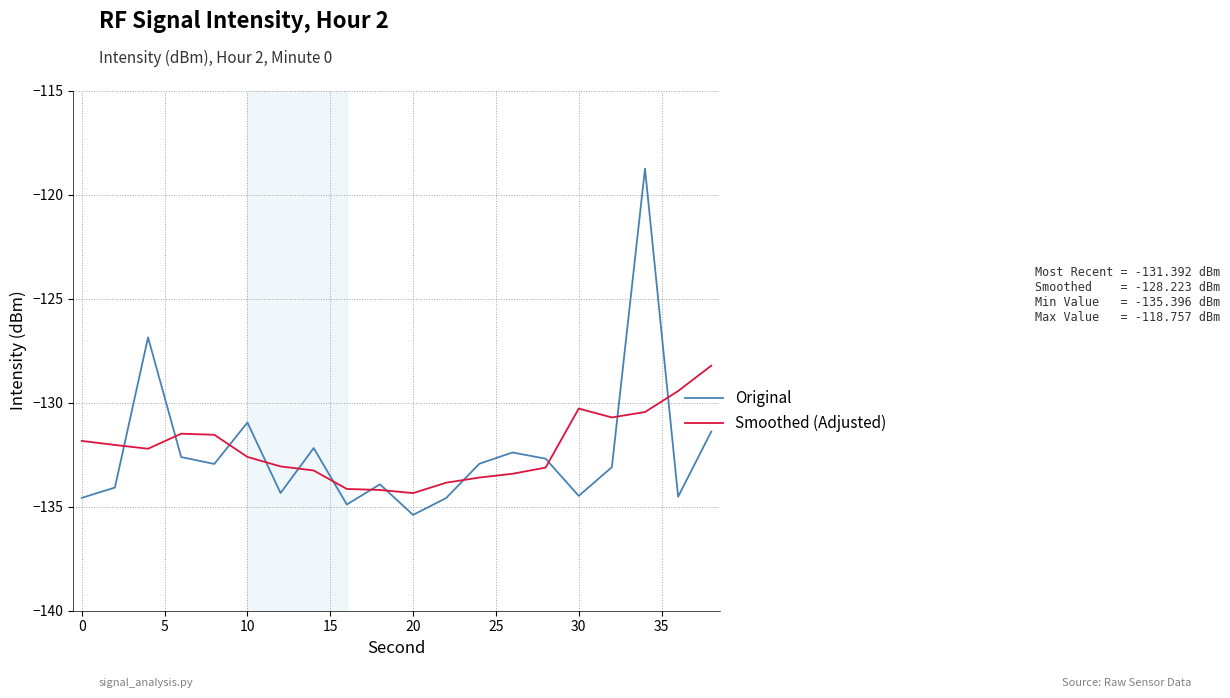

True or false: Smoothed (Adjusted) has more than 0 points higher than both neighbors.

True